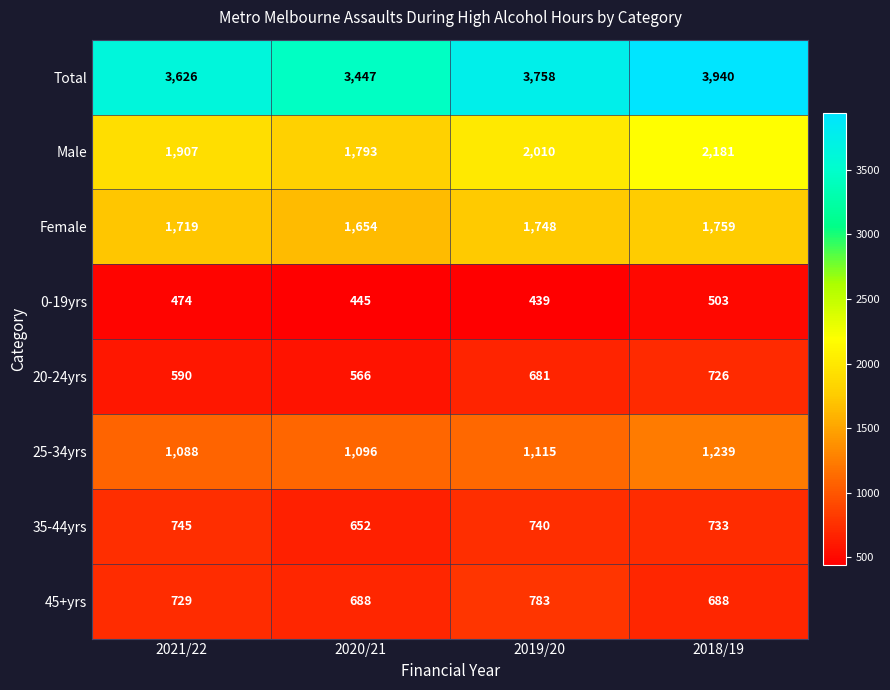

What is the approximate value of Male at 2019/20?

2010